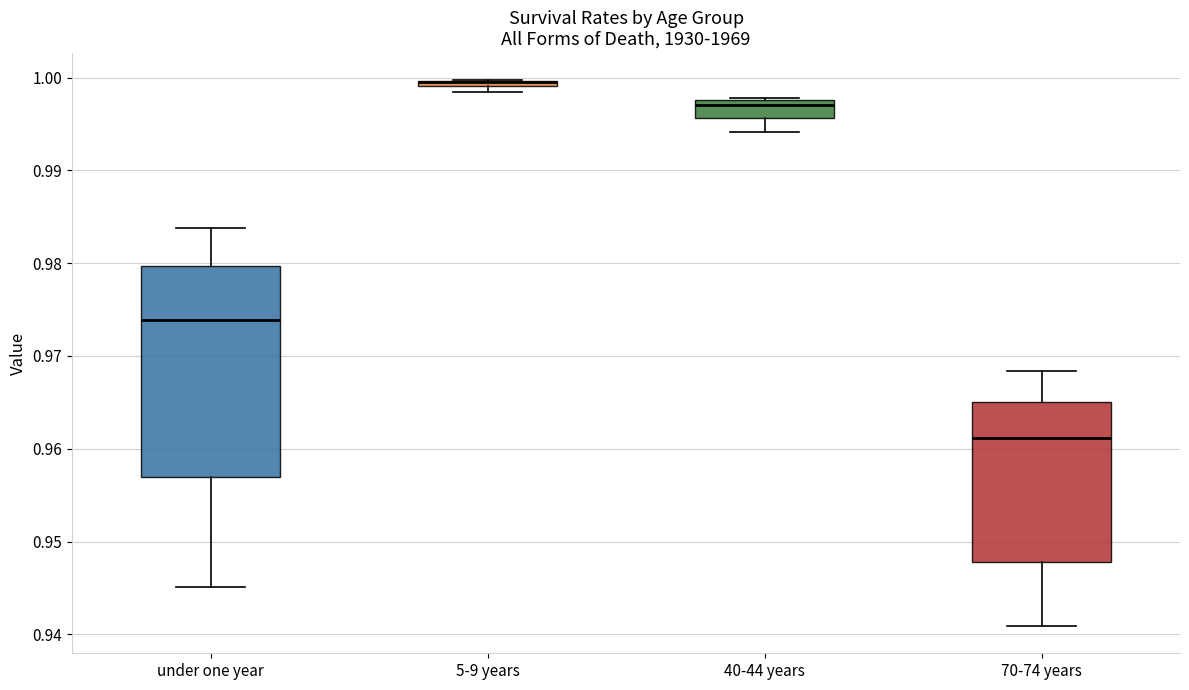

Where is the upper edge of the box for under one year on the y-axis? The values are not printed on the chart, so give them approximately, as read against the axis.

0.980